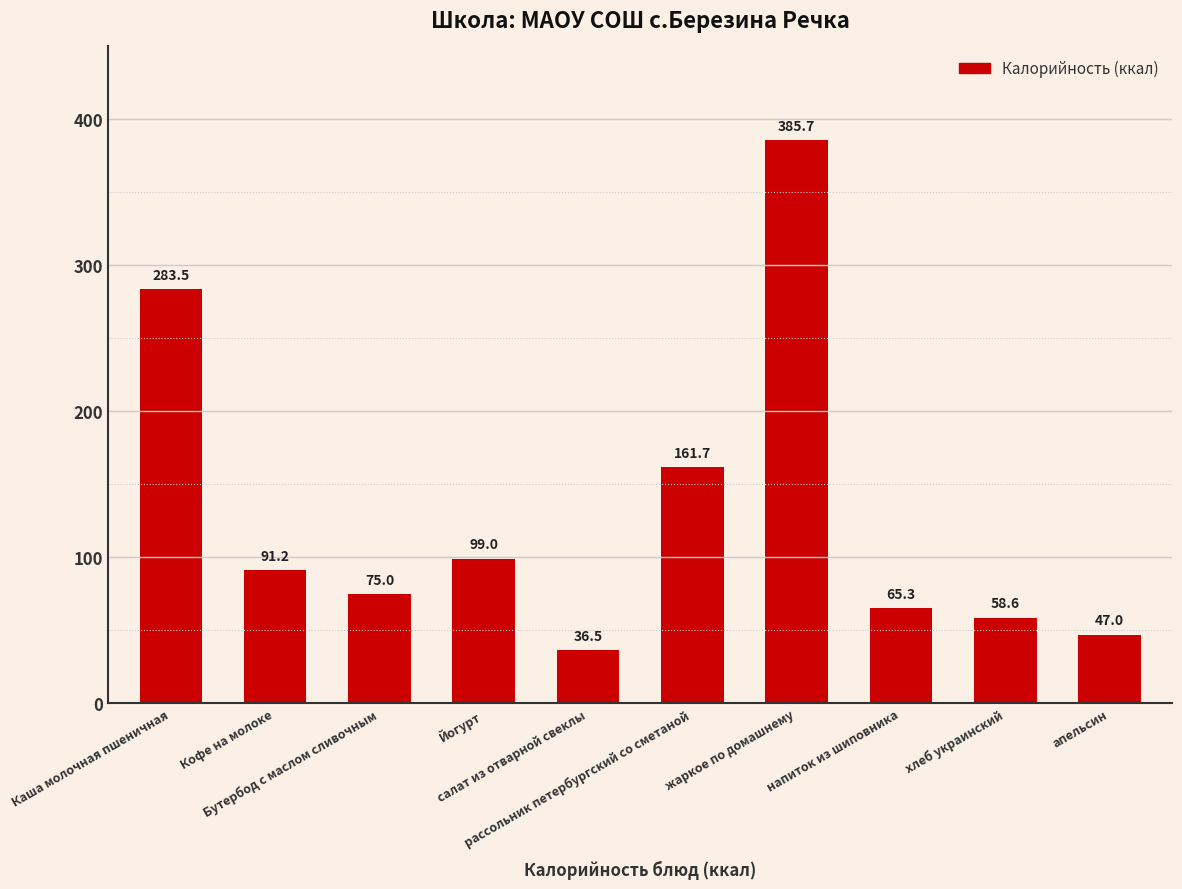

Reading left to right, list all the values displayed in this chart.

283.5	91.2	75.0	99.0	36.5	161.7	385.7	65.3	58.6	47.0